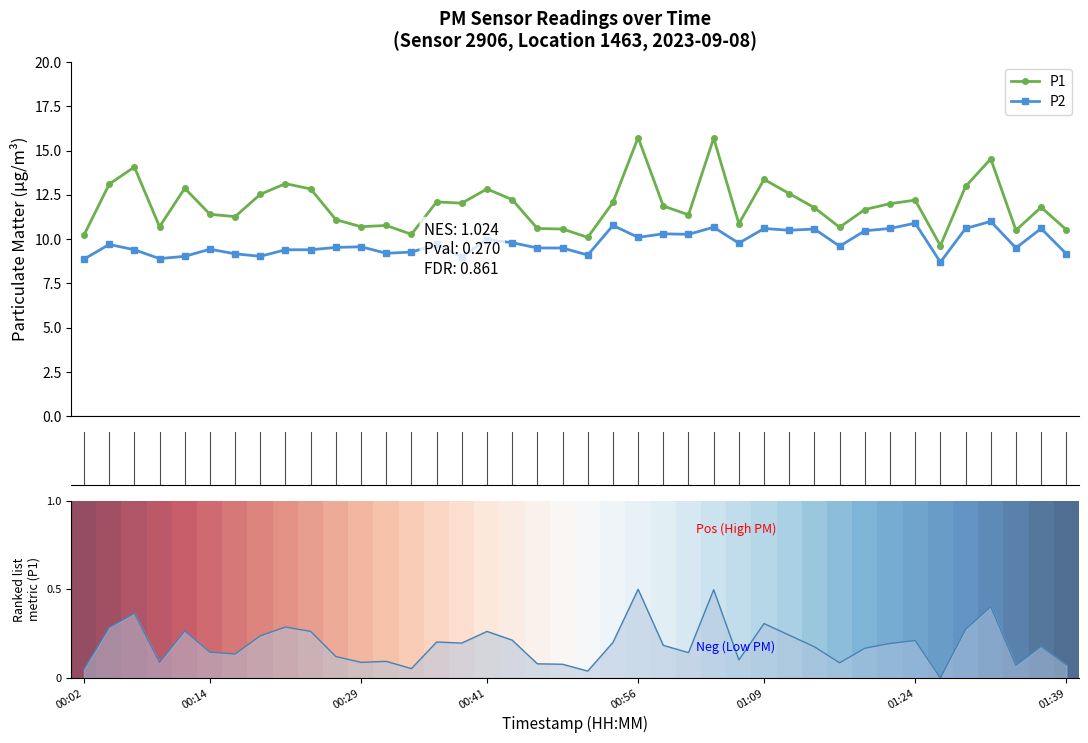

What is the minimum value for P2?

8.7